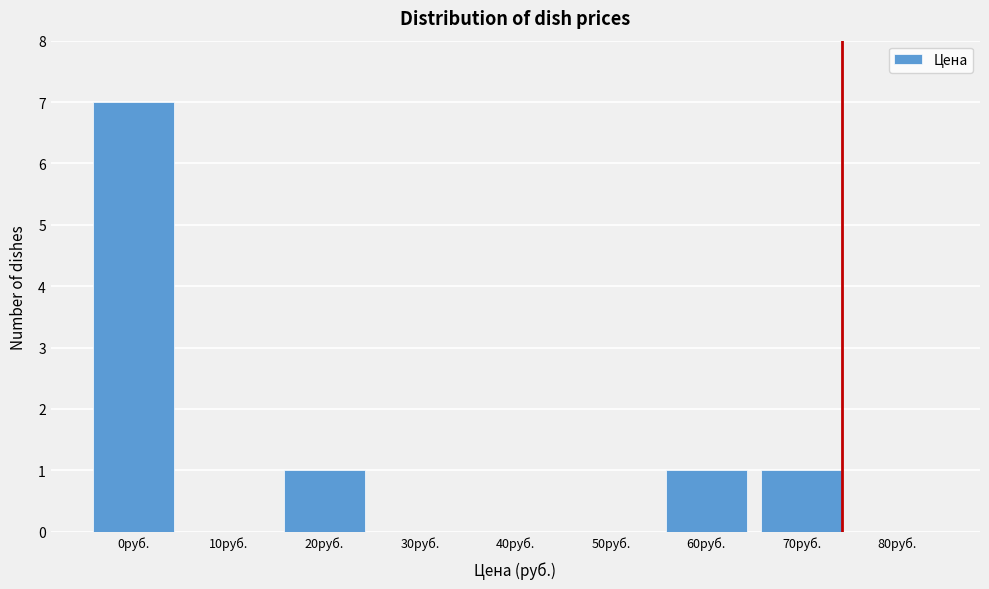

Reading right to left, what are all the values shown in this chart?

80руб.=0	70руб.=1	60руб.=1	50руб.=0	40руб.=0	30руб.=0	20руб.=1	10руб.=0	0руб.=7